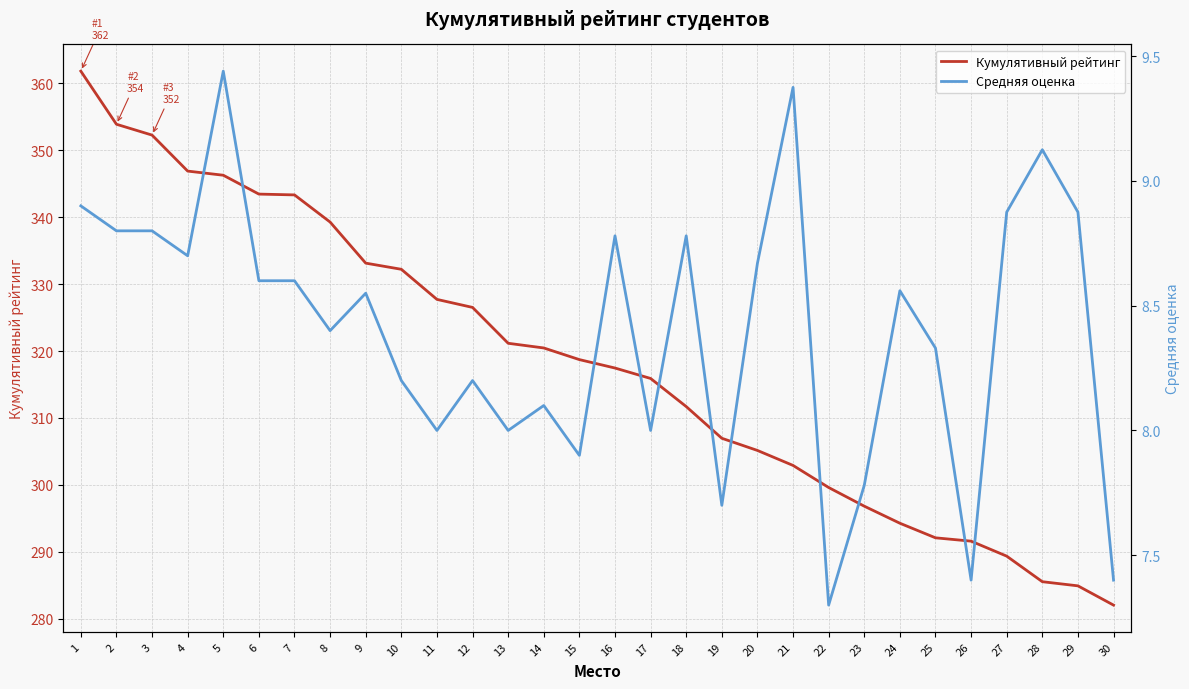

What is the spread (max minus min) of values at 10?

324.0